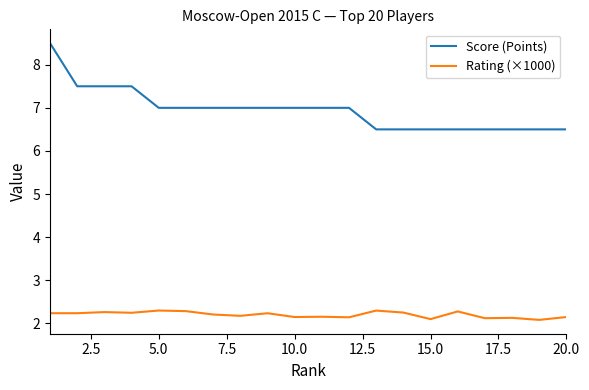

Which series has the widest spread of values?

Score (Points)